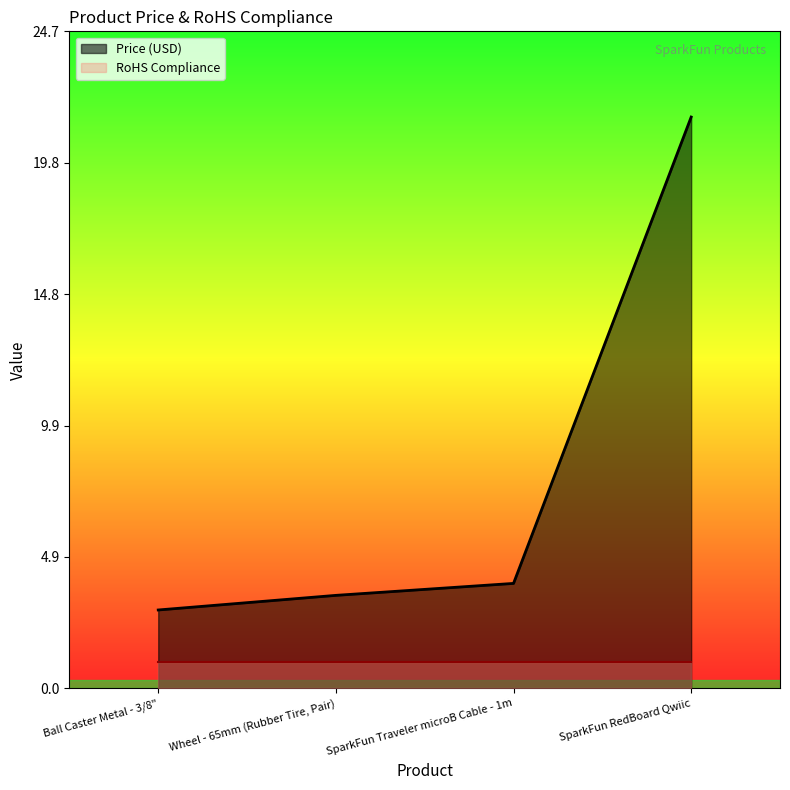

Does the chart display data point markers on the line(s)?

No